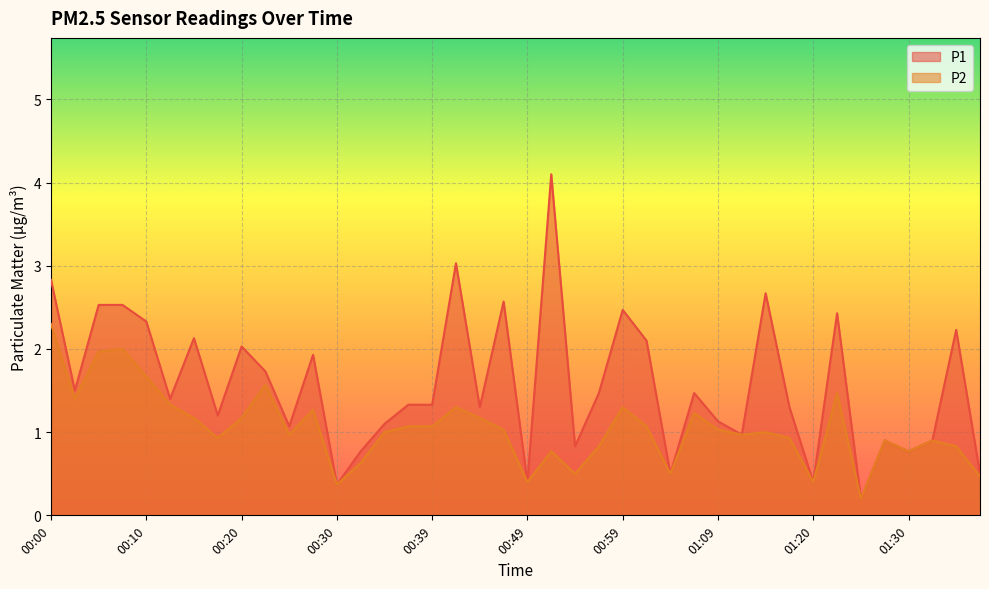

Where does the P2 series first go above 1?

00:00